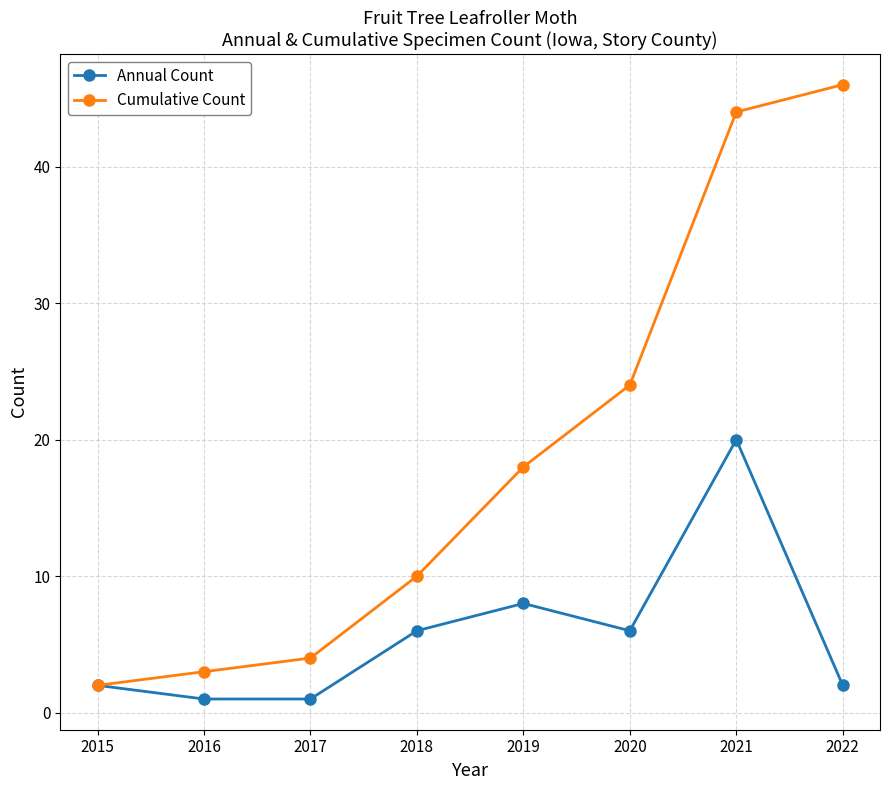

Rank the series by their average value, from lowest to highest.

Annual Count, Cumulative Count